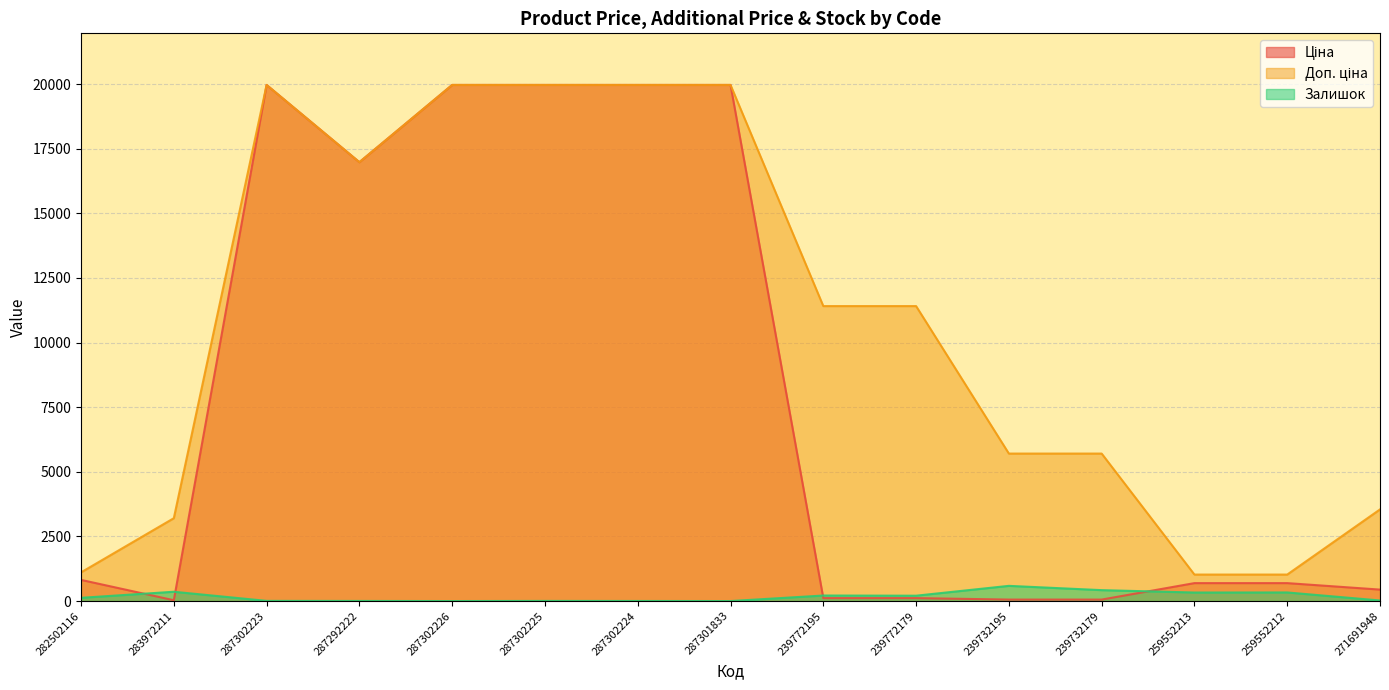

How many lines are shown in the chart?

3